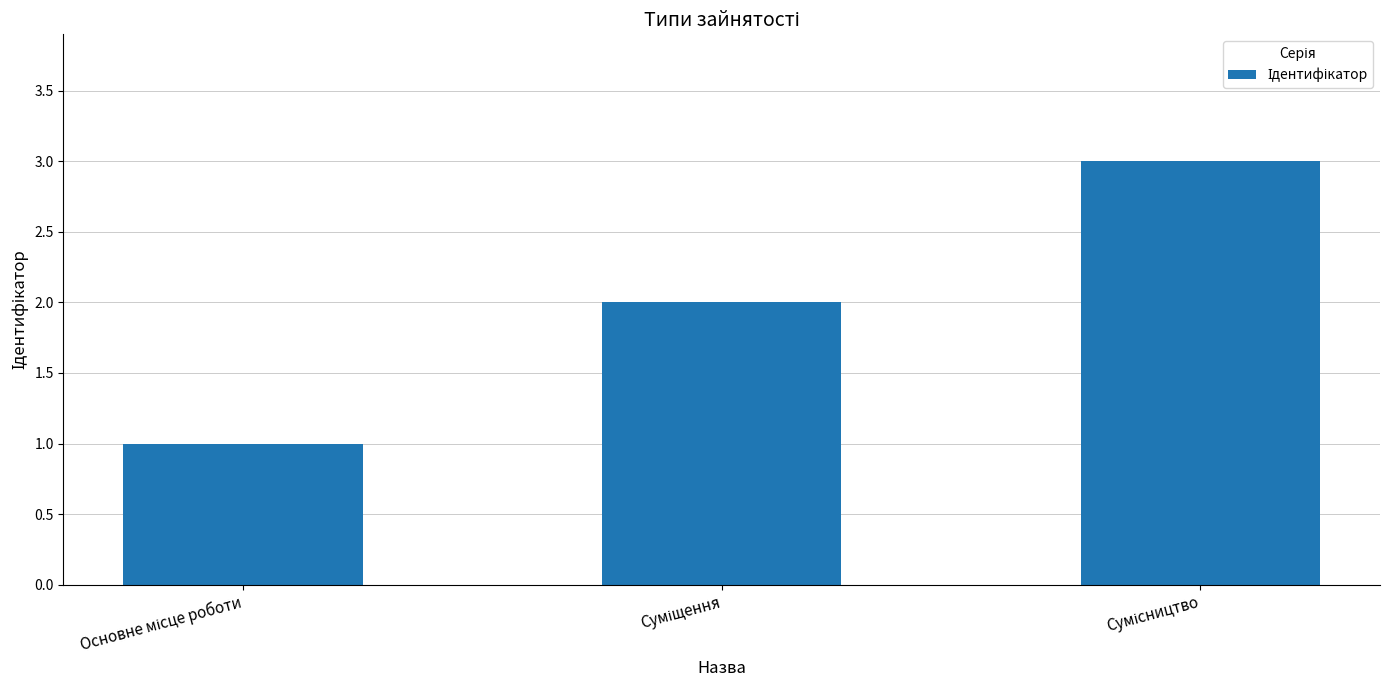

What is the greatest value displayed?

3